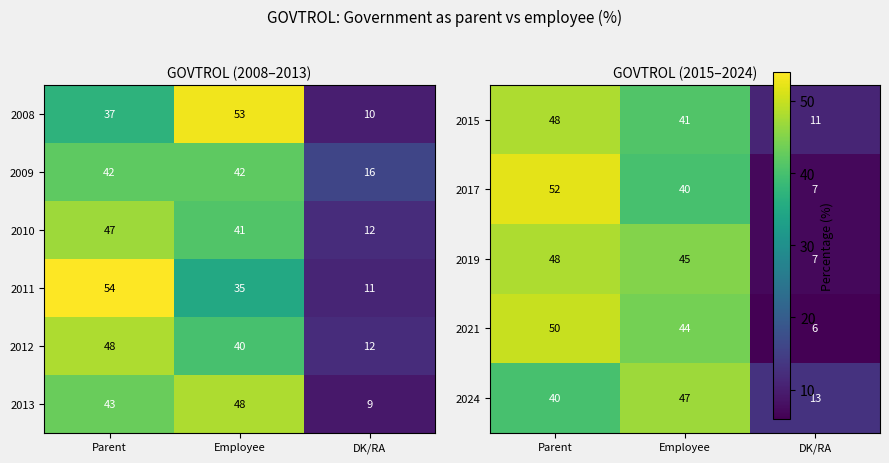

Is it true that 2009 equals 28 at DK/RA?

False